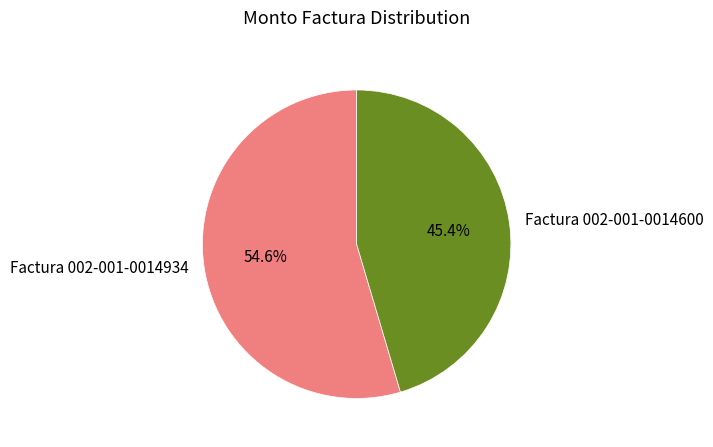

Is there any slice that represents more than half of the pie?

Yes